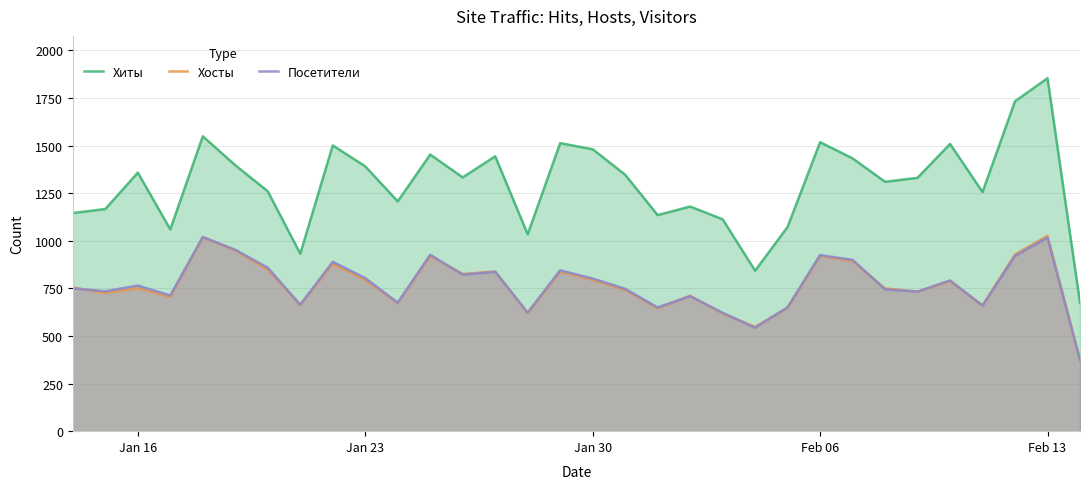

Which category has the highest value across all series?

Feb 13